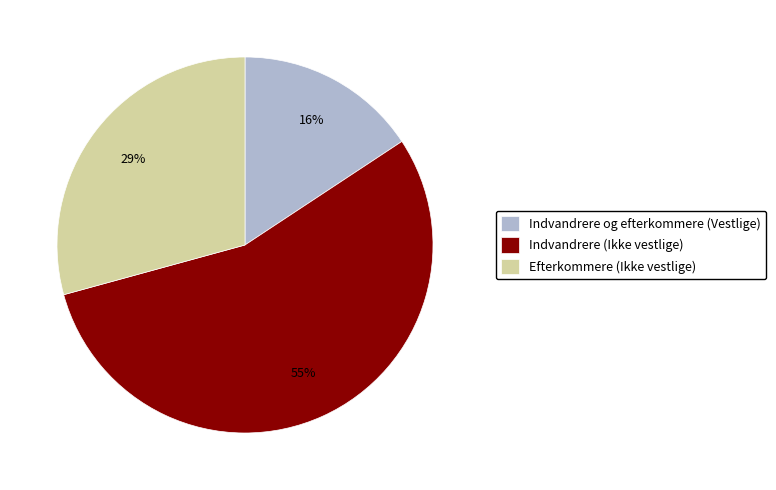

Count the number of slices in the pie.

3